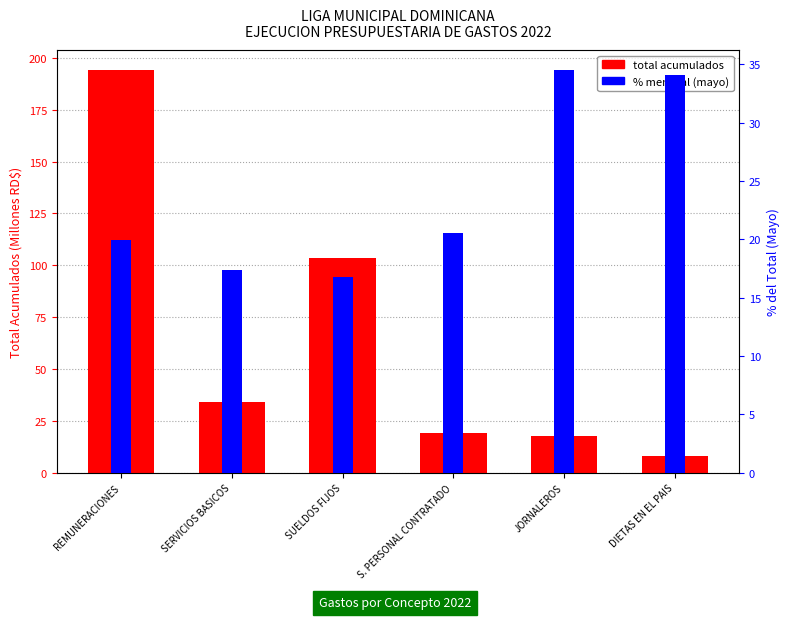

At which label does % mensual (mayo) first exceed 20?

S. PERSONAL CONTRATADO